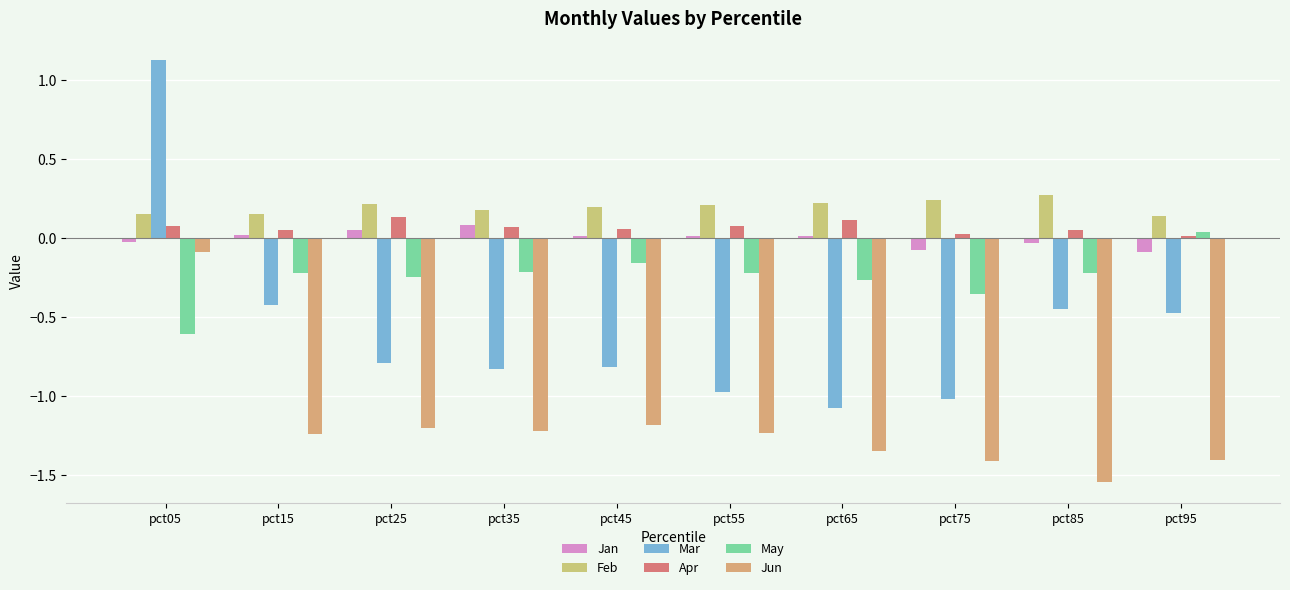

Which series has the largest range (max minus min)?

Mar